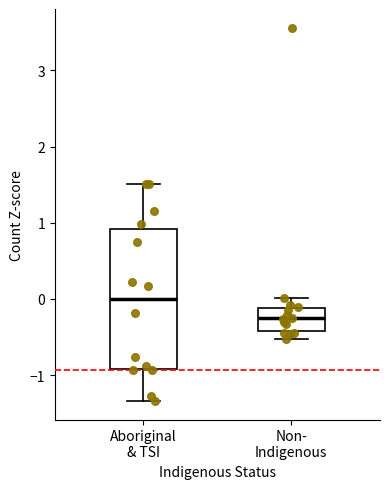

Where does the median line of the box for Non- Indigenous sit on the y-axis? The values are not printed on the chart, so give them approximately, as read against the axis.

-0.3